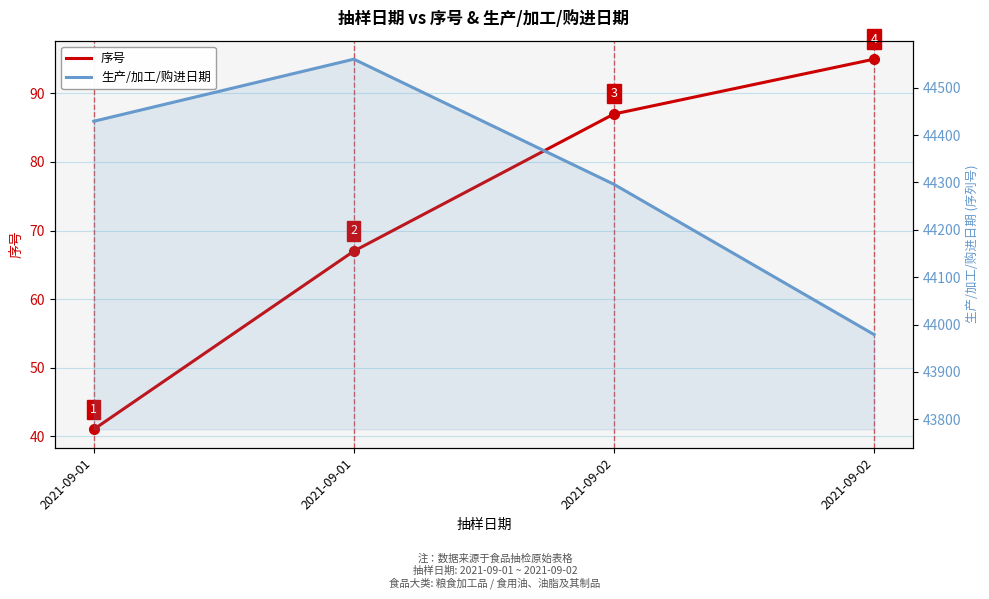

How many interior local peaks does the 生产/加工/购进日期 series have?

1